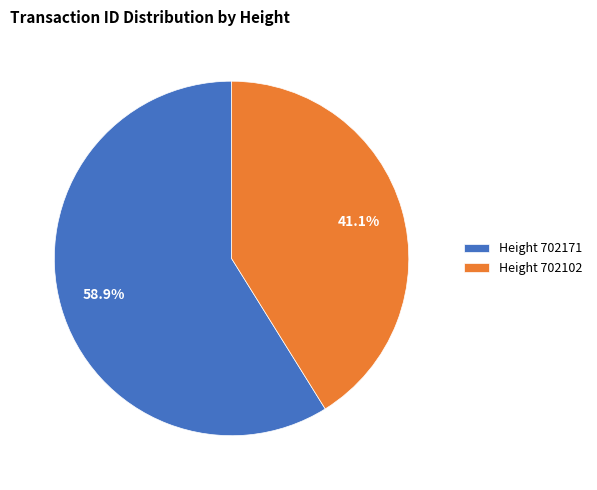

Which category has the biggest portion of the pie?

Height 702171